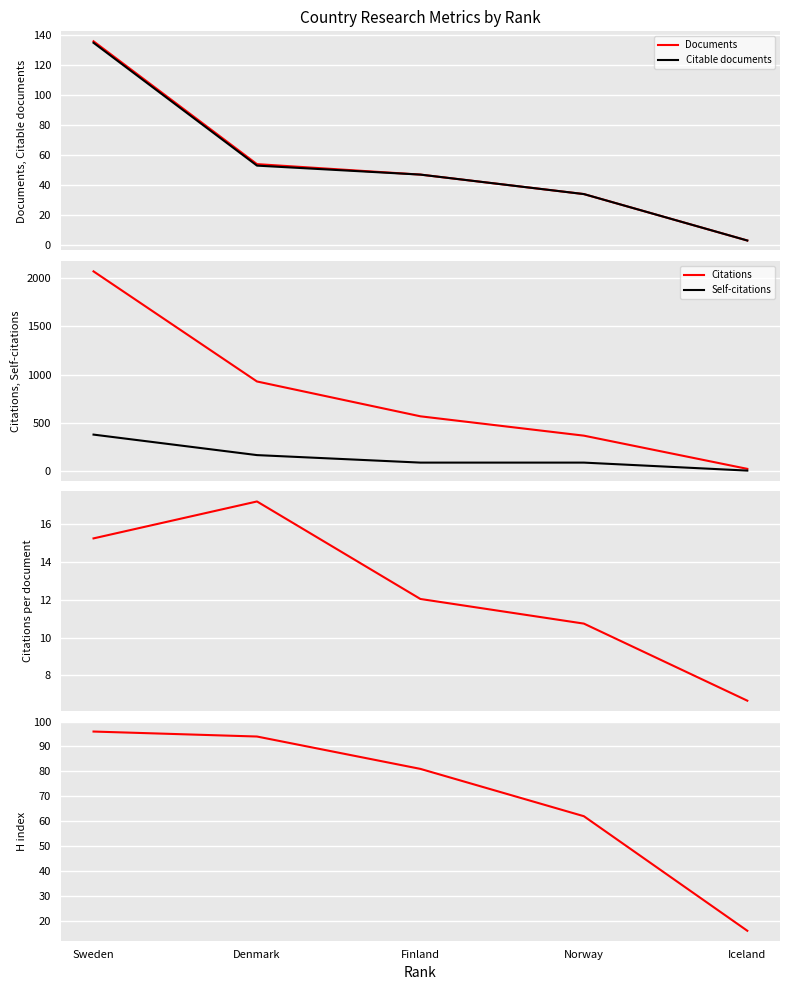

What is the label of the 4th point from the left?

Norway